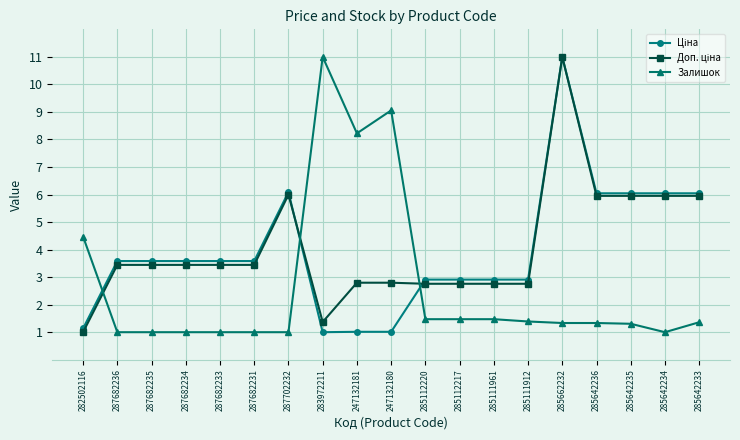

What position from the left is 247132181?

9